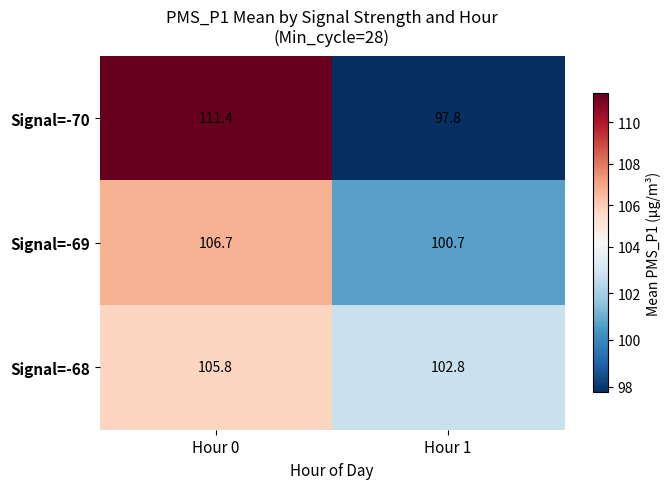

What is the greatest value displayed?

111.4